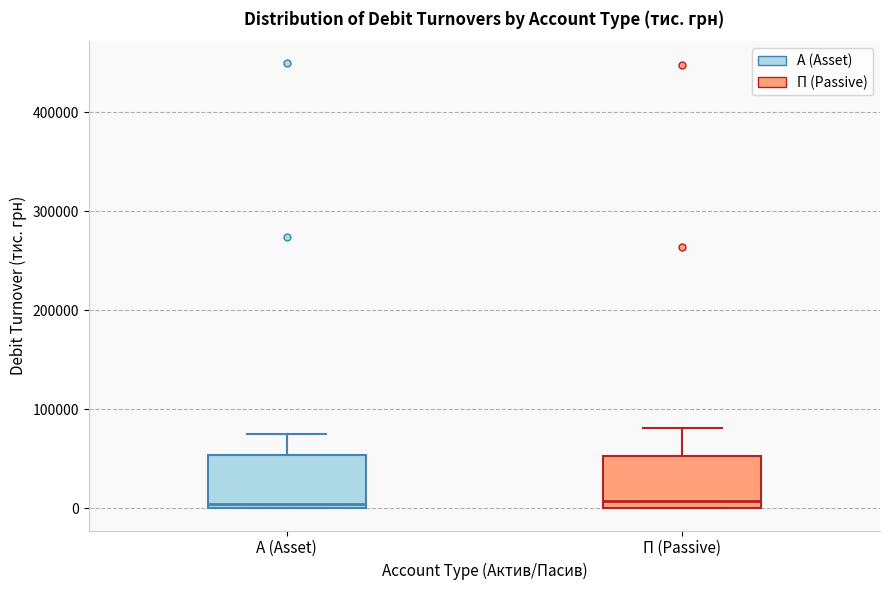

Reading left to right, transcribe this box plot: for each box, give where its median line is, the range the box spans, and where its two whiskers end, as read against the y-axis. The values are not printed on the chart, so give them approximately, as read against the axis.

А (Asset): median 0 (just above the box's lower edge), box 0 to 50000, whiskers 0 to 80000
П (Passive): median 10000, box 0 to 50000, whiskers 0 to 80000